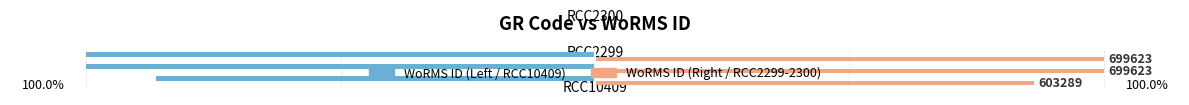

Is it true that WoRMS ID (Left) equals -86.2 at RCC10409?

True